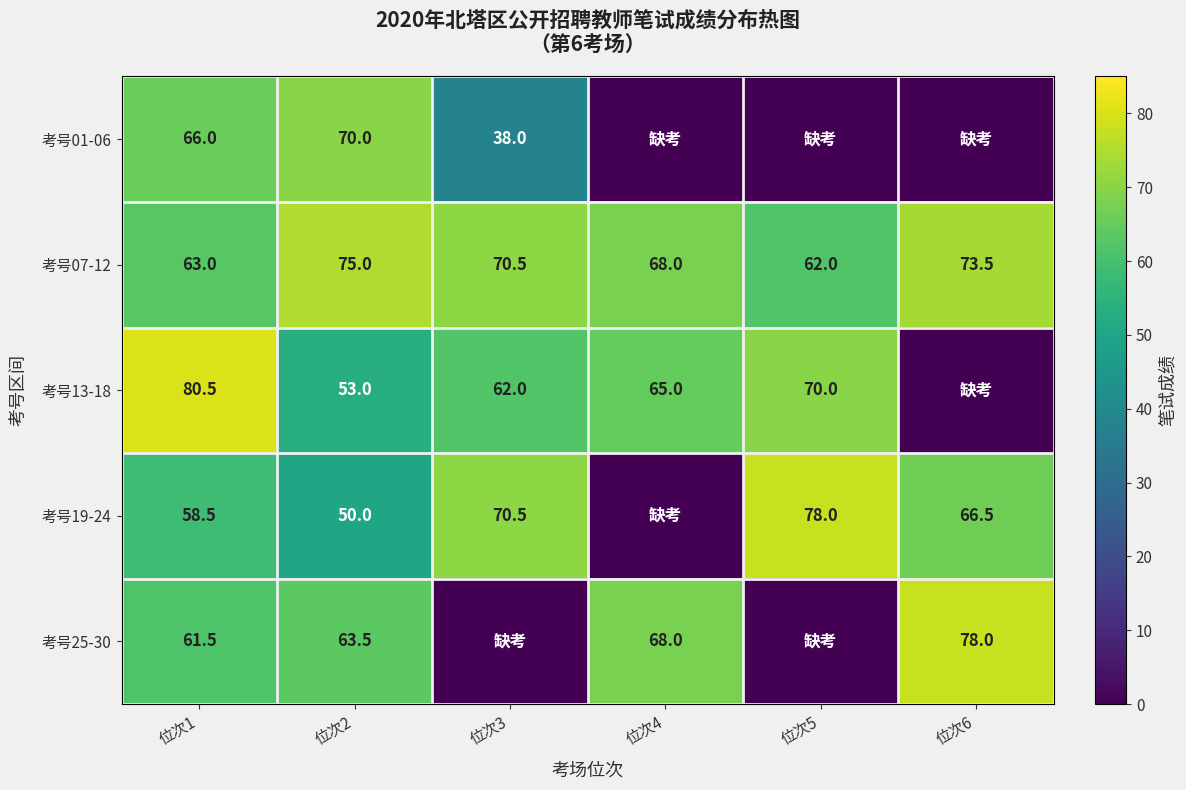

At which category is the sum across all series the highest?

位次1